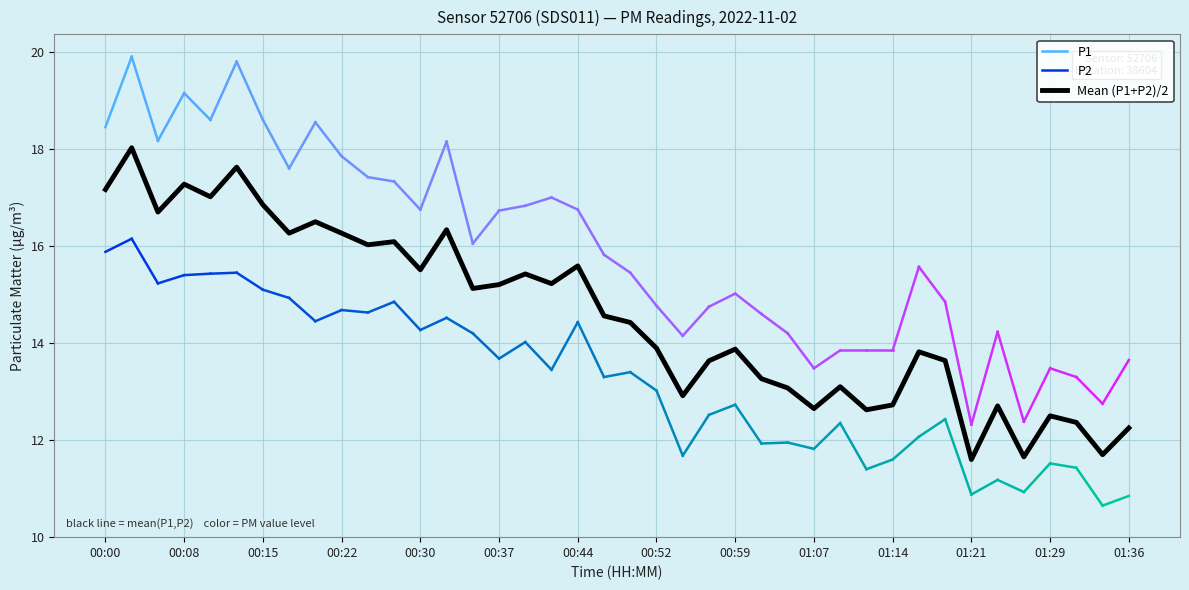

What is the label of the 27th point from the left?

01:04